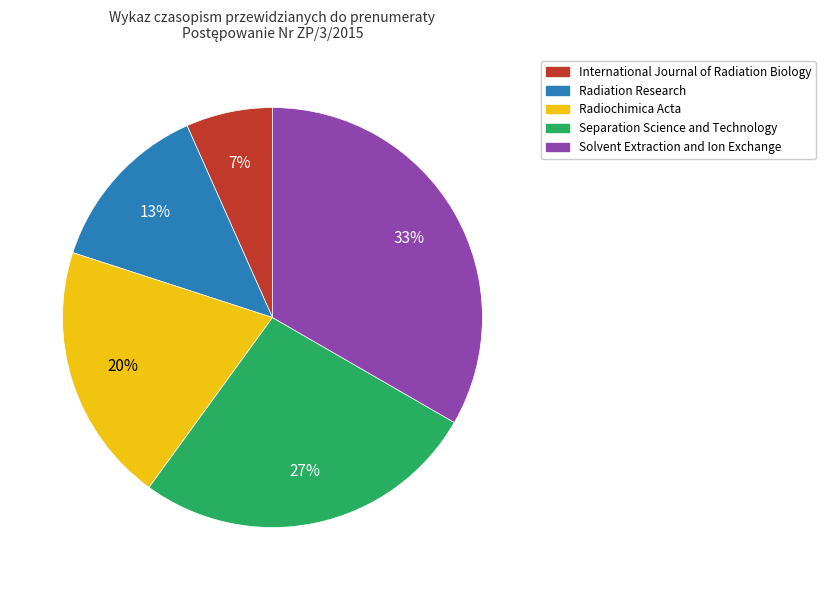

What is the smallest slice in the pie chart?

International Journal of Radiation Biology